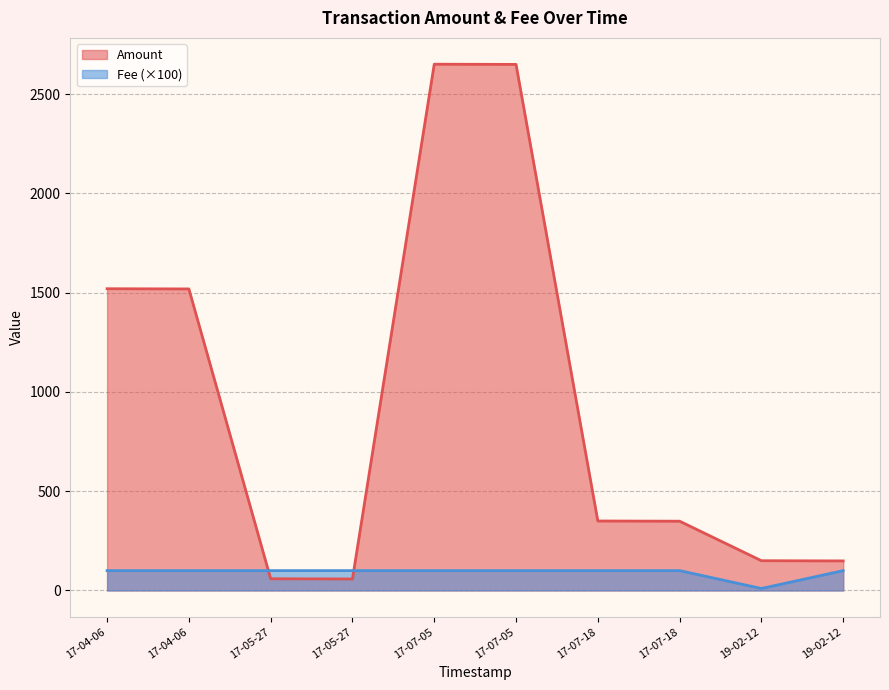

How many Fee values are between 1 and 2?

9